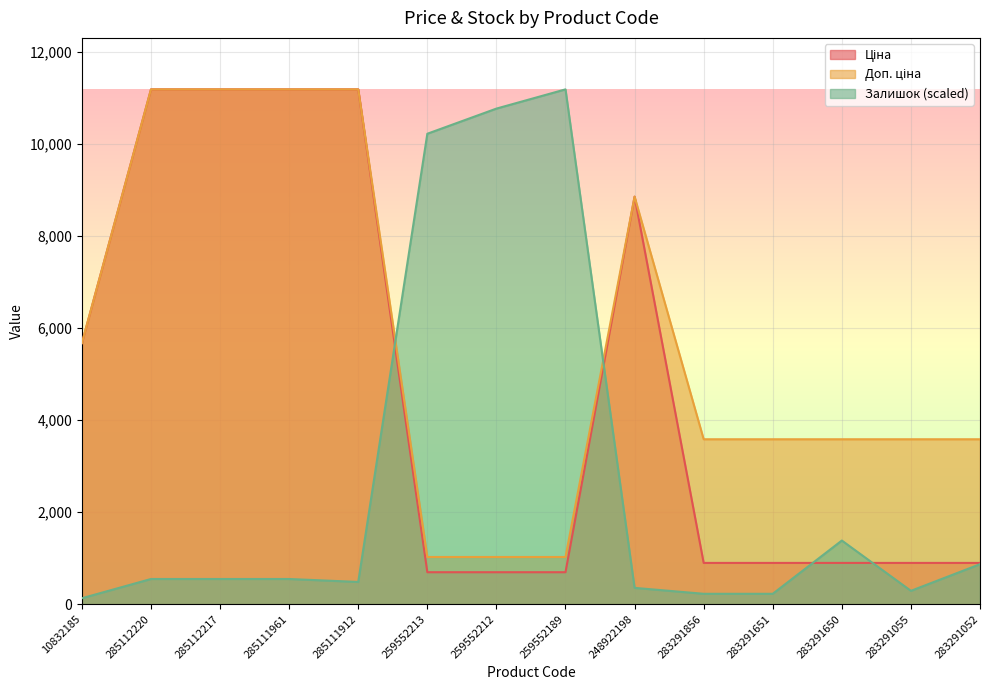

True or false: Ціна has a value of 508.4 at 283291651.

False